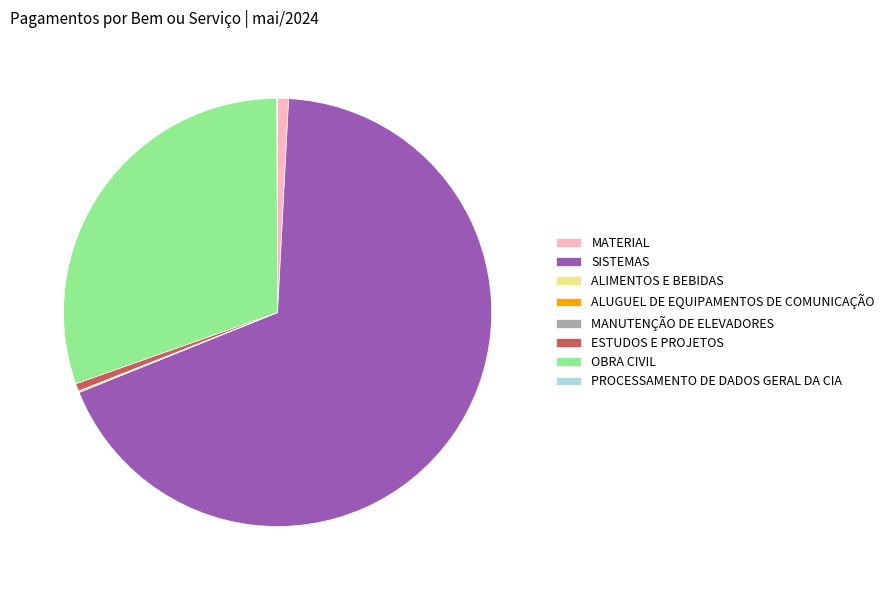

Which has a higher value, MATERIAL or SISTEMAS?

SISTEMAS